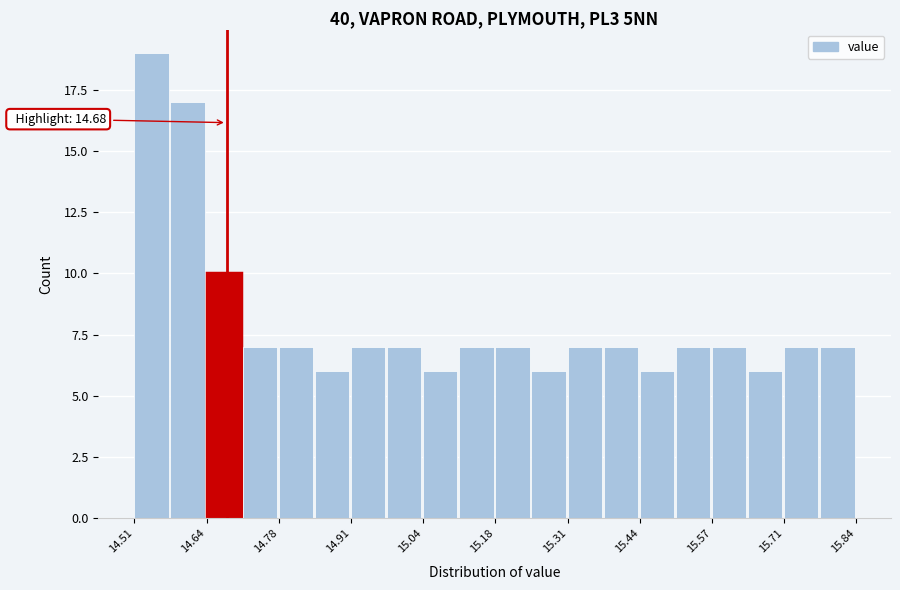

Read against the x-axis, roughly where is the centre of the tallest bar?

14.54